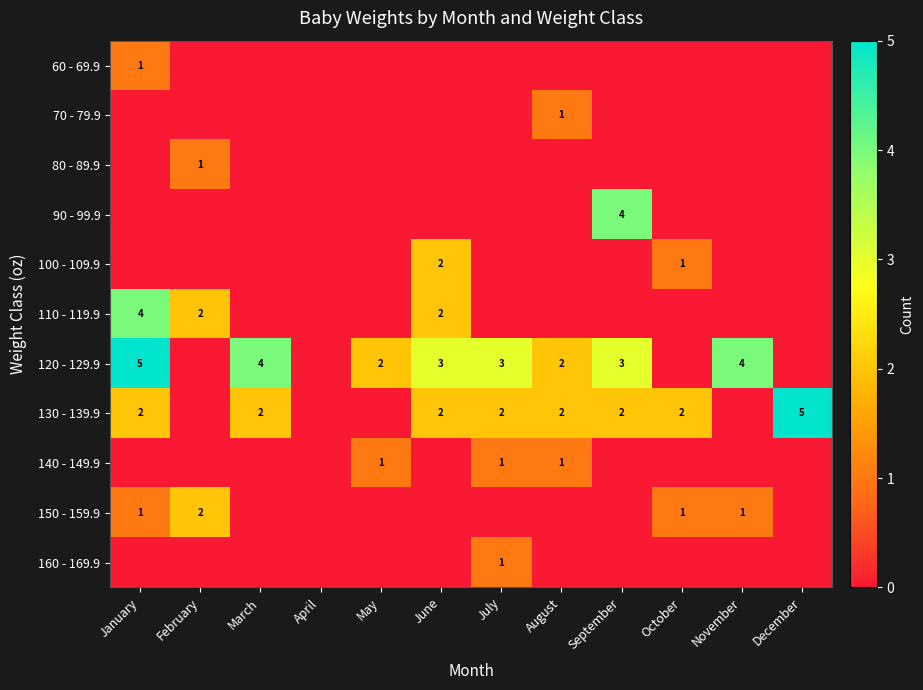

Is it true that 140 - 149.9 equals 1 at July?

True